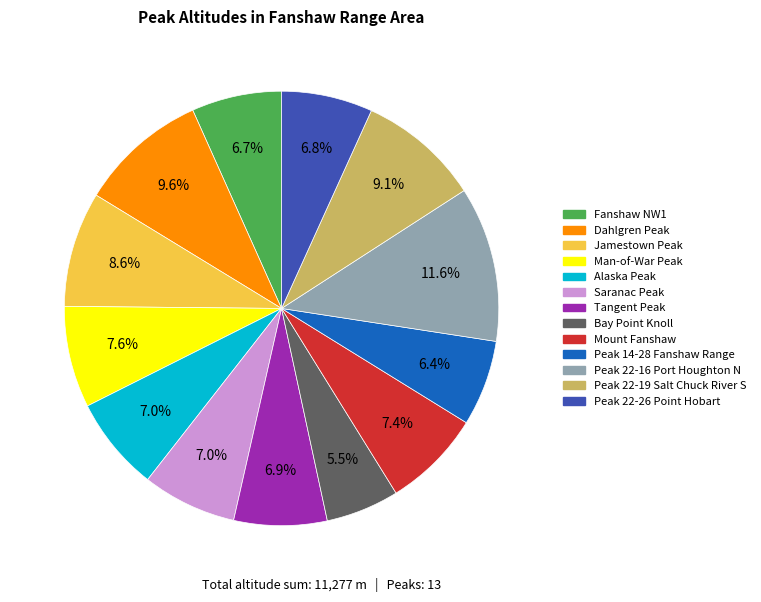

What percentage is the Mount Fanshaw slice, to the nearest percent?

7%